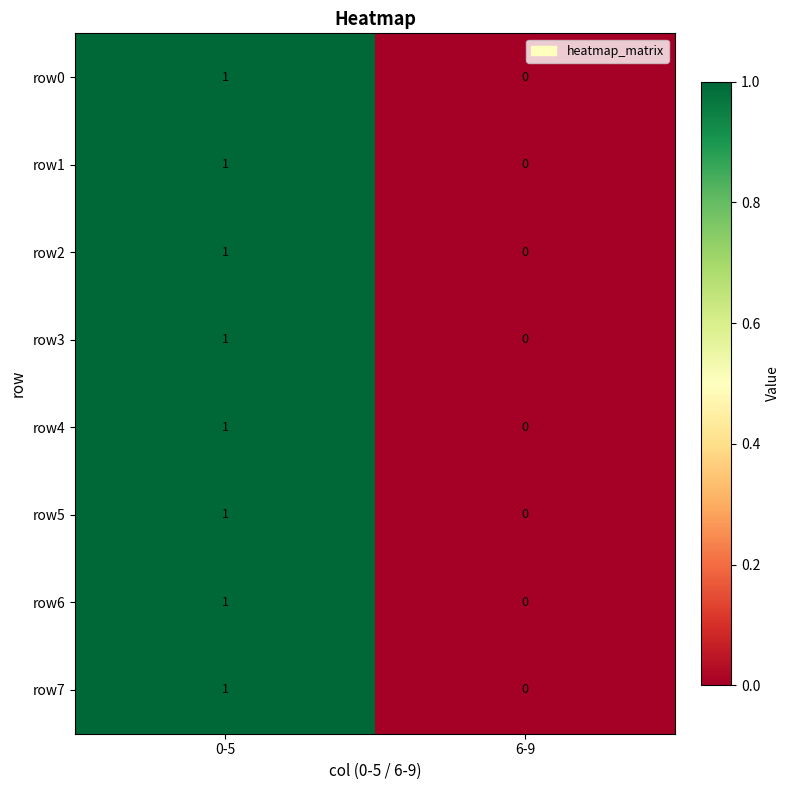

How many categories are shown in the chart?

2